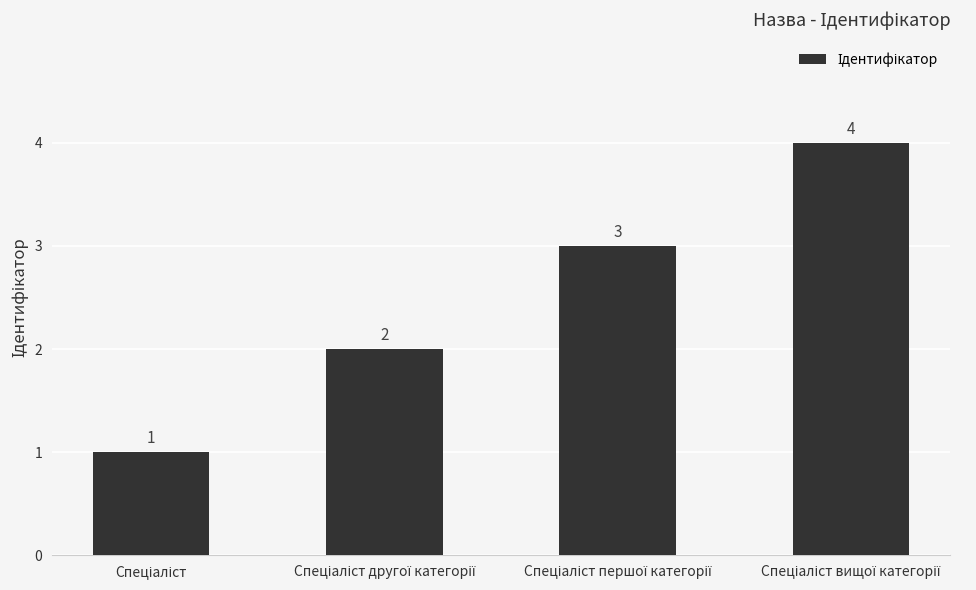

What is the maximum value shown in the chart?

4